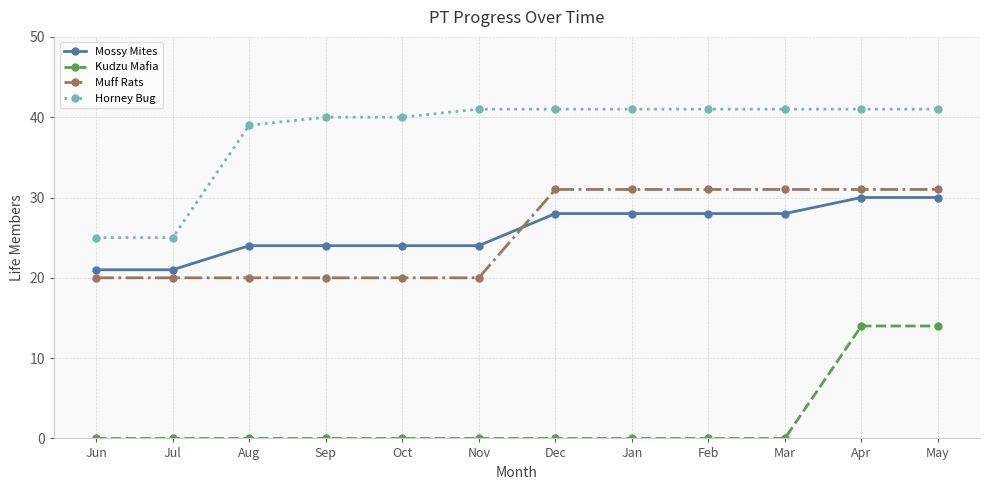

The value of Horney Bug at Sep is 27. True or false?

False